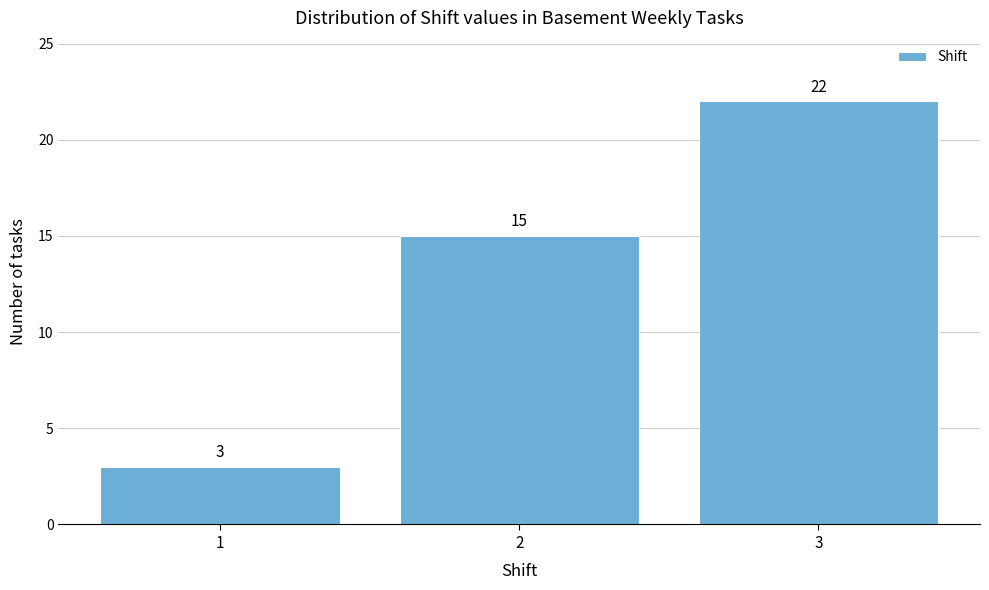

Reading left to right, list every bar in this chart as the range it spans on the x-axis followed by its height.

0.5 to 1.5: 3
1.5 to 2.5: 15
2.5 to 3.5: 22